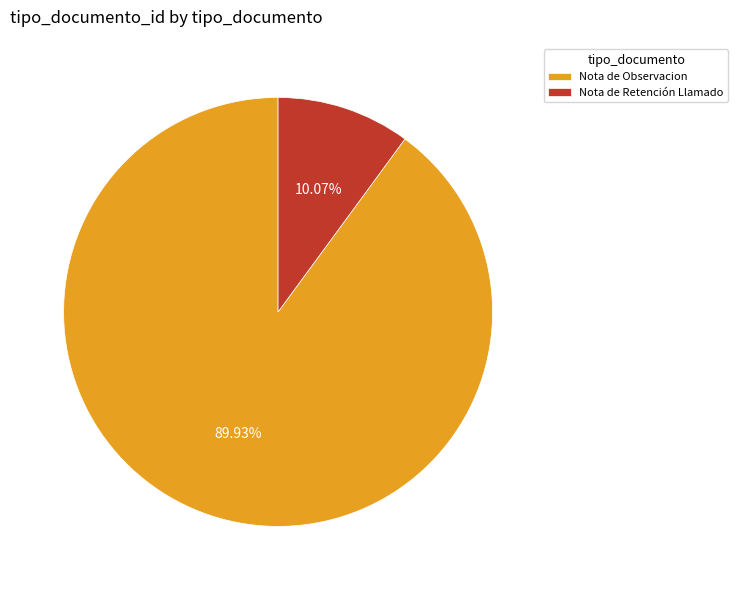

Is there a majority slice in this chart?

Yes